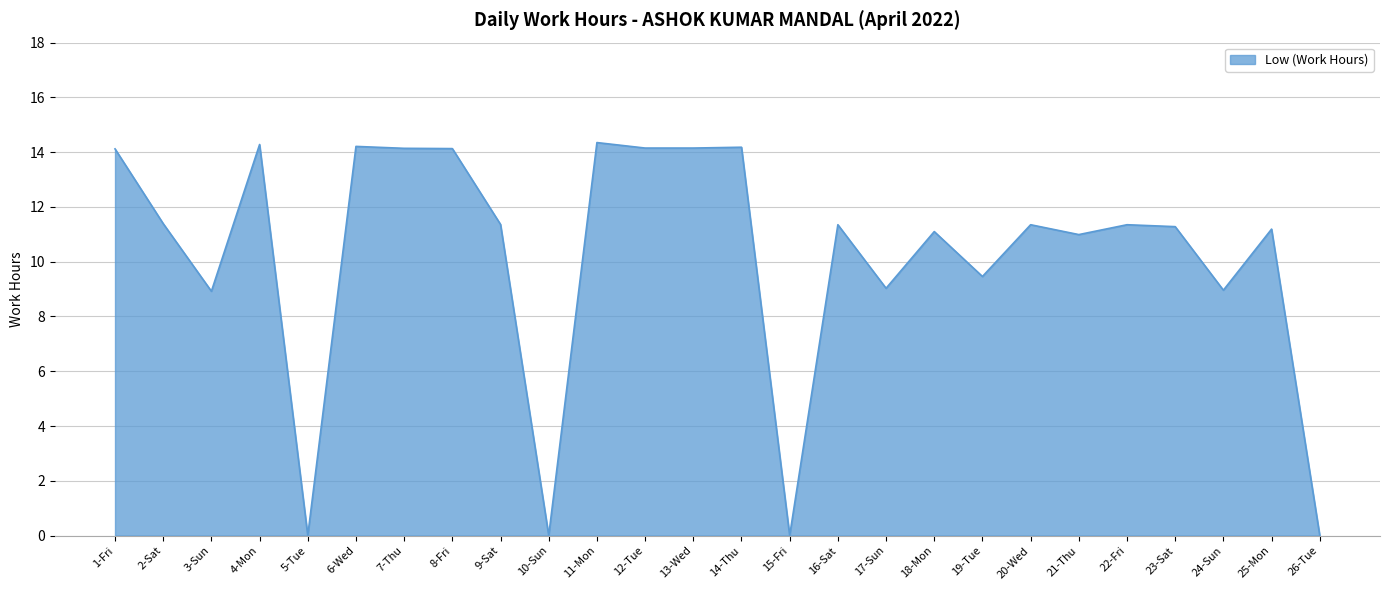

What is the difference between the values at 10-Sun and 19-Tue?

9.5